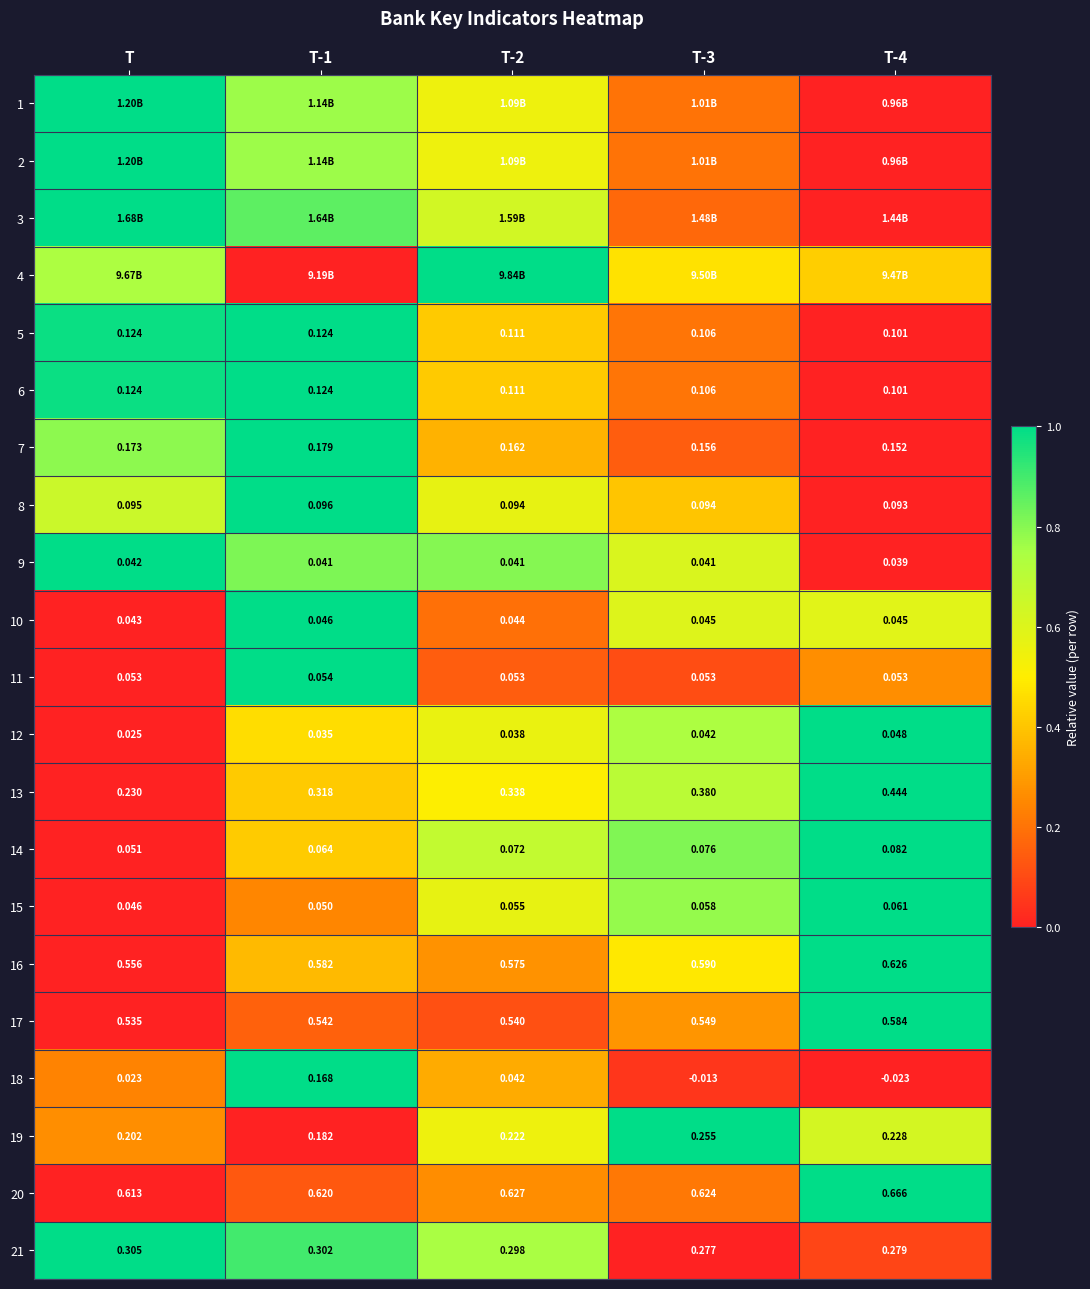

Is the value of 12 at T-1 greater than the value of 19 at T-4?

No